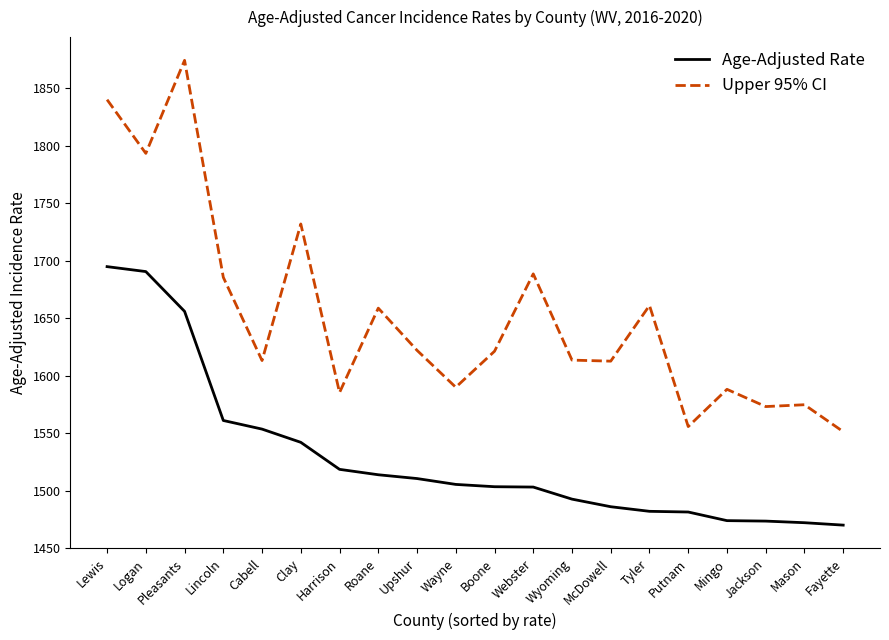

True or false: Upper 95% CI has more than 2 points higher than both neighbors.

True